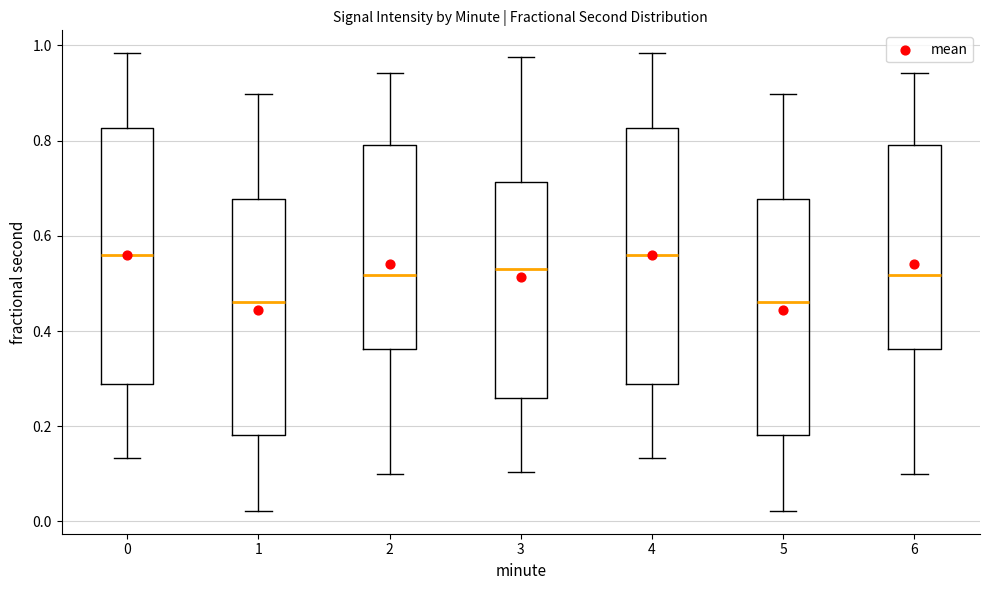

Reading left to right, read every box against the y-axis: the position of its median line, the range the box covers, and the ends of its whiskers. The values are not printed on the chart, so give them approximately, as read against the axis.

0: median 0.56, box 0.28 to 0.82, whiskers 0.14 to 0.98
1: median 0.46, box 0.18 to 0.68, whiskers 0.02 to 0.90
2: median 0.52, box 0.36 to 0.80, whiskers 0.10 to 0.94
3: median 0.52, box 0.26 to 0.72, whiskers 0.10 to 0.98
4: median 0.56, box 0.28 to 0.82, whiskers 0.14 to 0.98
5: median 0.46, box 0.18 to 0.68, whiskers 0.02 to 0.90
6: median 0.52, box 0.36 to 0.80, whiskers 0.10 to 0.94